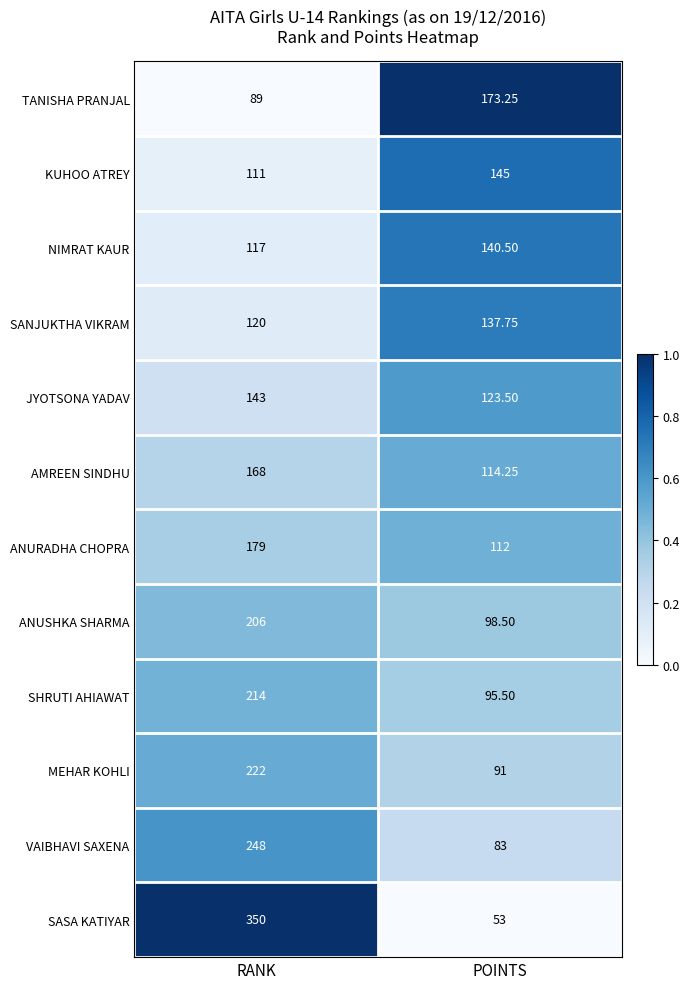

List the labels in order of SANJUKTHA VIKRAM value, largest first.

POINTS, RANK